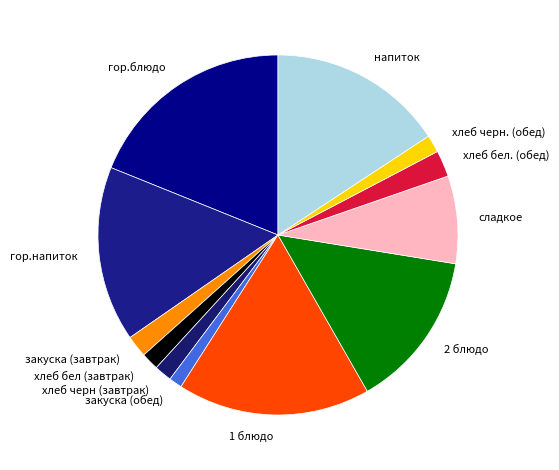

The хлеб бел. (обед) slice represents 15% of the pie. True or false?

False